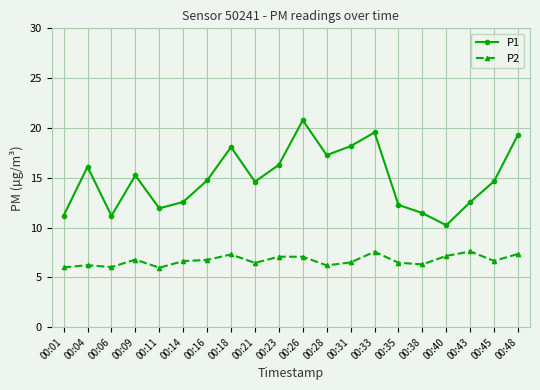

At 00:11, list the series in order from largest to smallest.

P1, P2